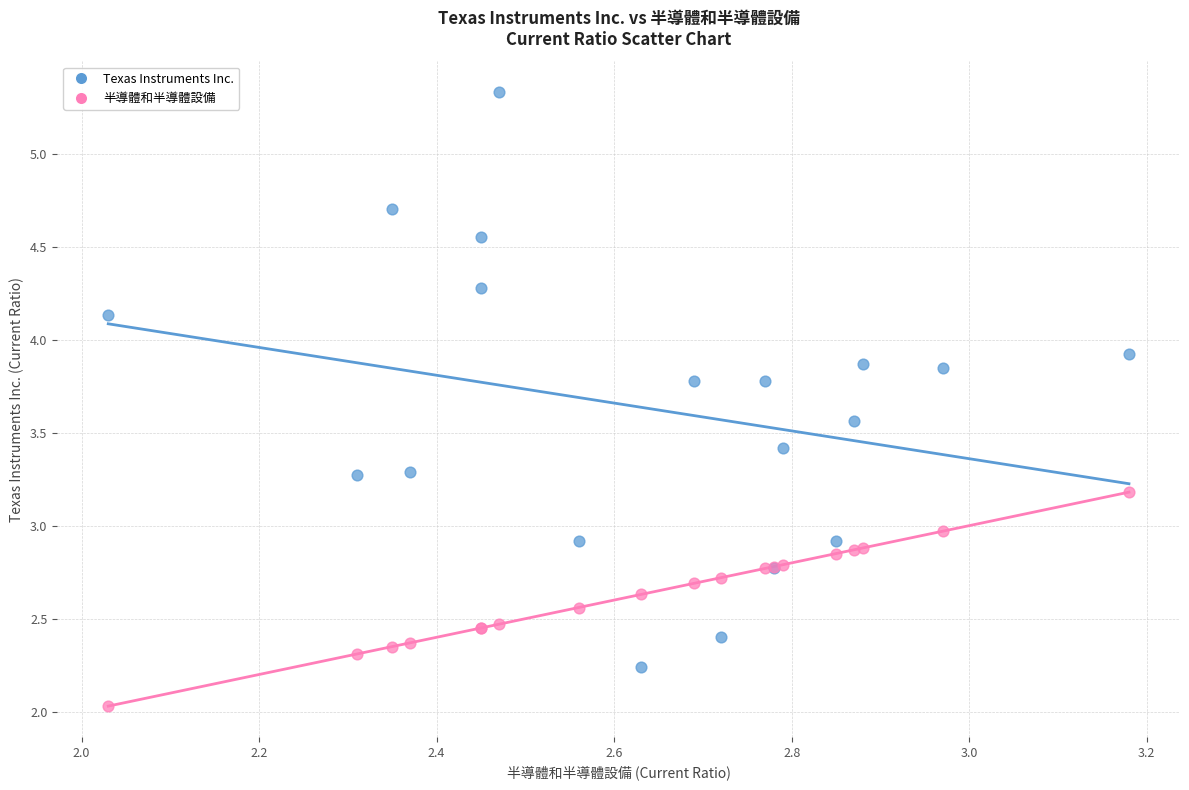

Which series reaches the minimum Y coordinate?

半導體和半導體設備